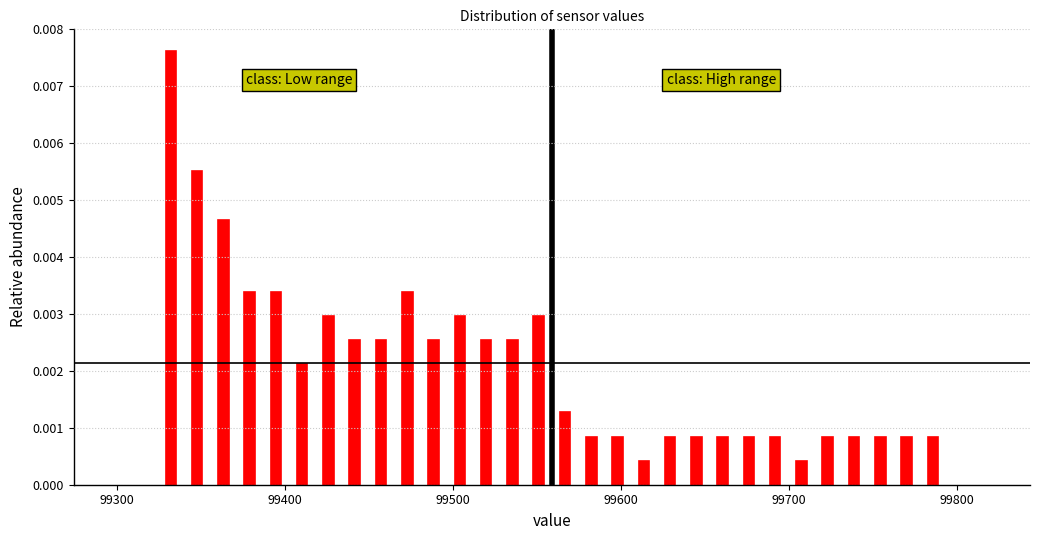

Read against the x-axis, roughly where is the centre of the tallest bar?

99330